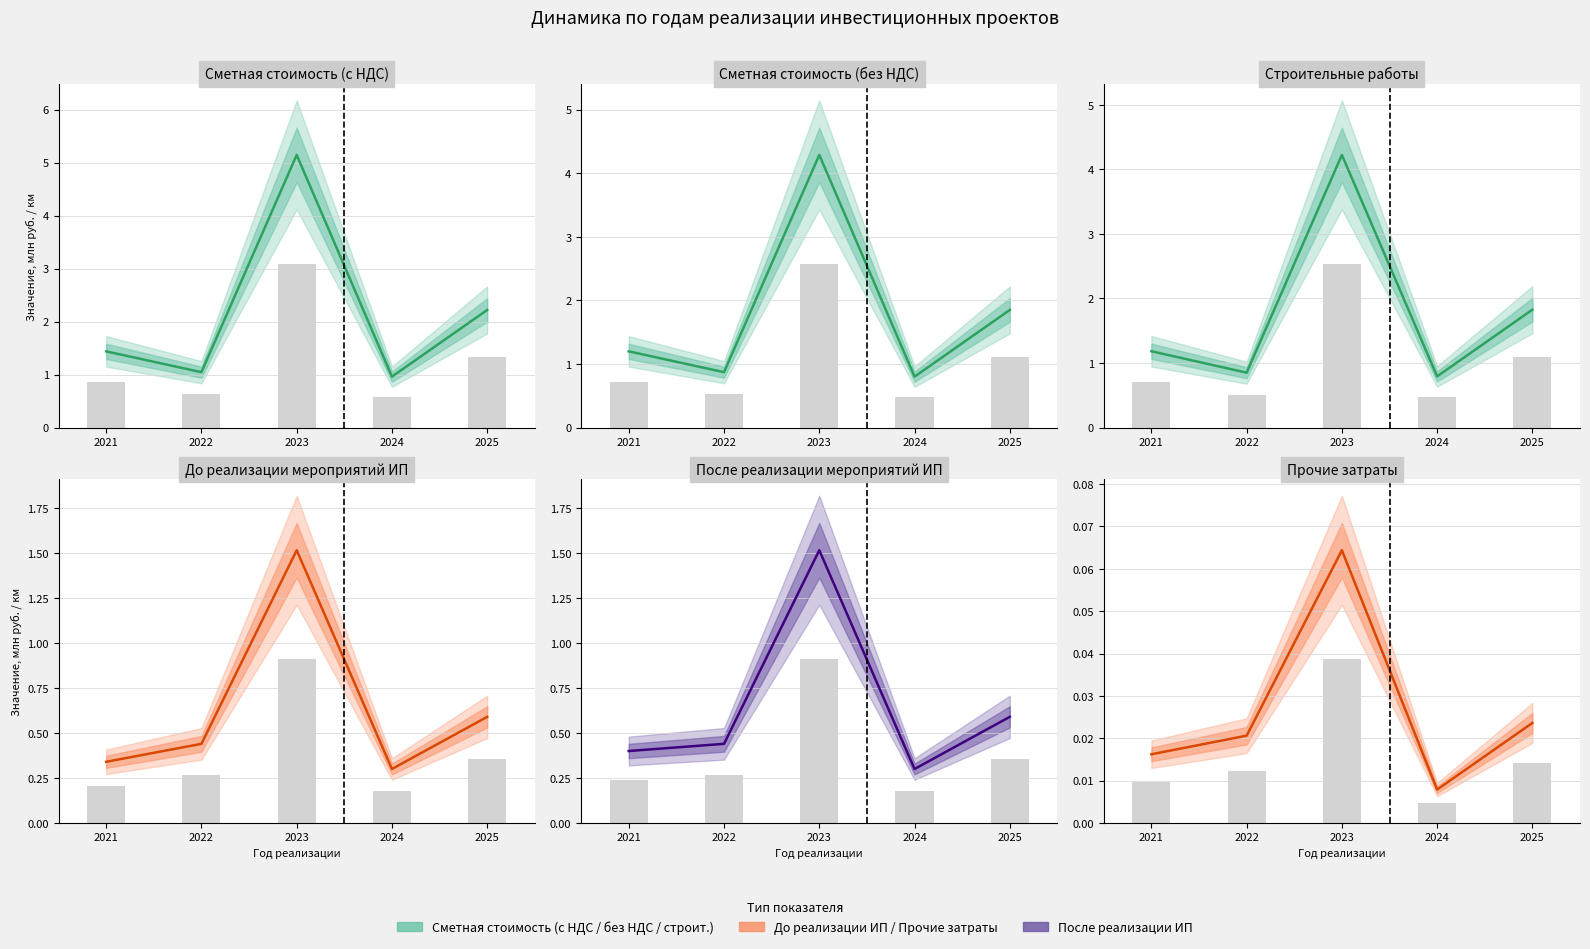

Is it true that Сметная стоимость (без НДС) equals 1.2 at 2021?

True